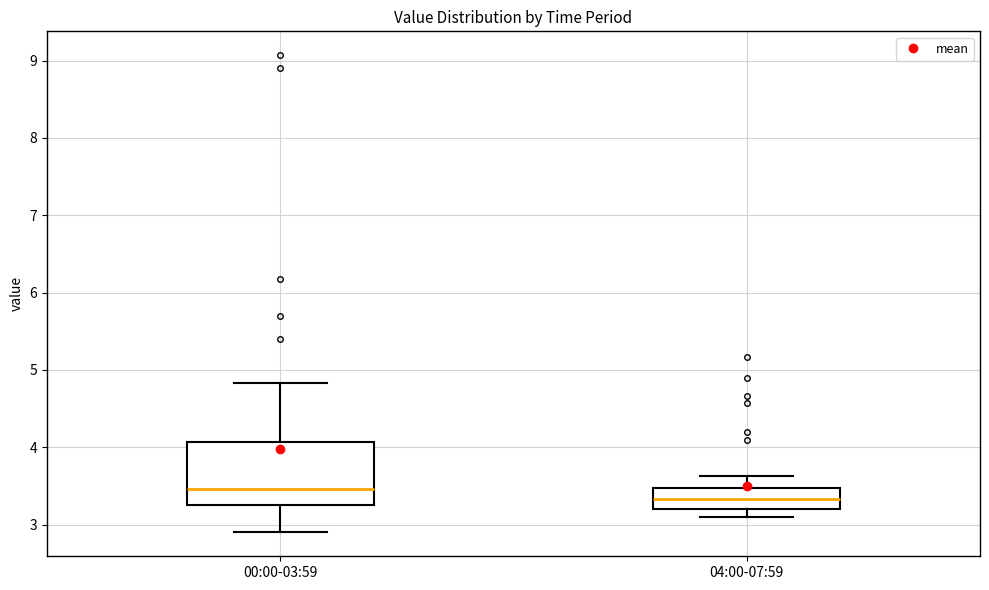

Reading left to right, read every box against the y-axis: the position of its median line, the range the box covers, and the ends of its whiskers. The values are not printed on the chart, so give them approximately, as read against the axis.

00:00-03:59: median 3.5, box 3.3 to 4.1, whiskers 2.9 to 4.8
04:00-07:59: median 3.3, box 3.2 to 3.5, whiskers 3.1 to 3.6